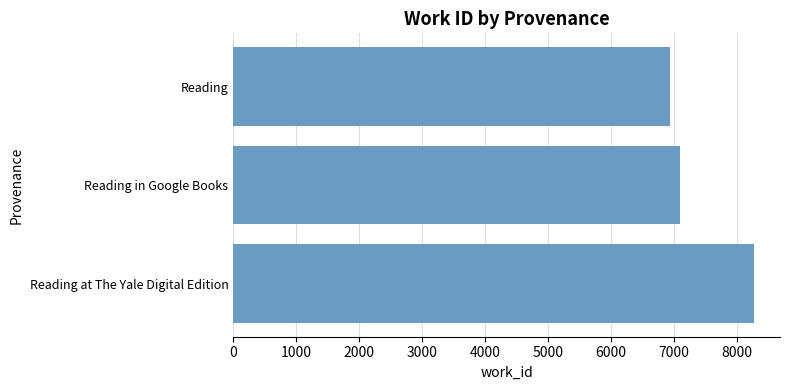

How many values are below 7094?

1